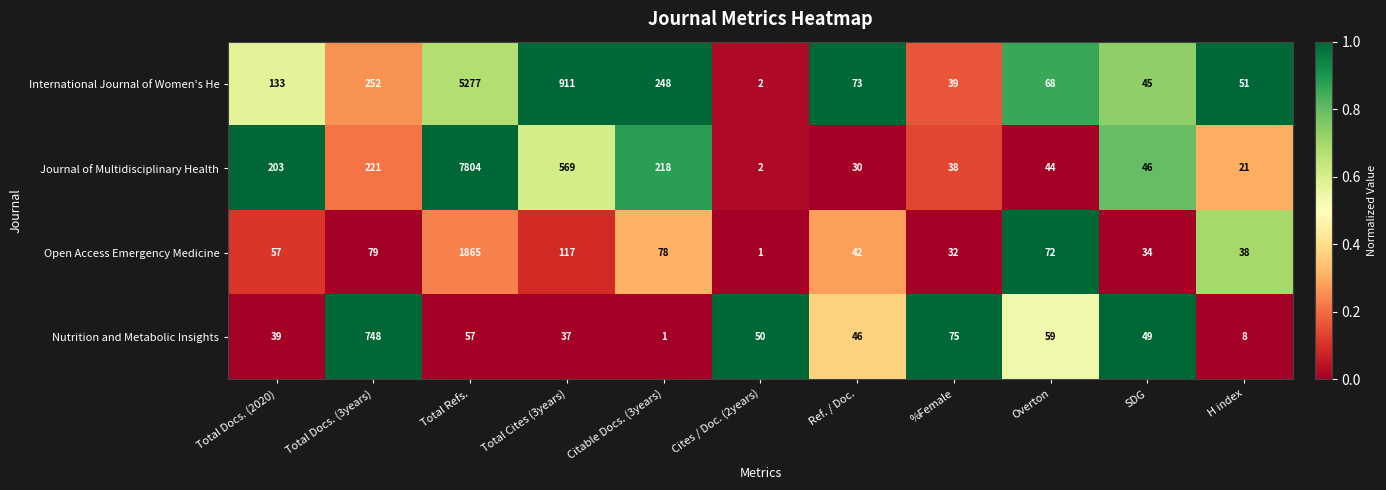

What is the highest value of the International Journal of Women's He series?

5277